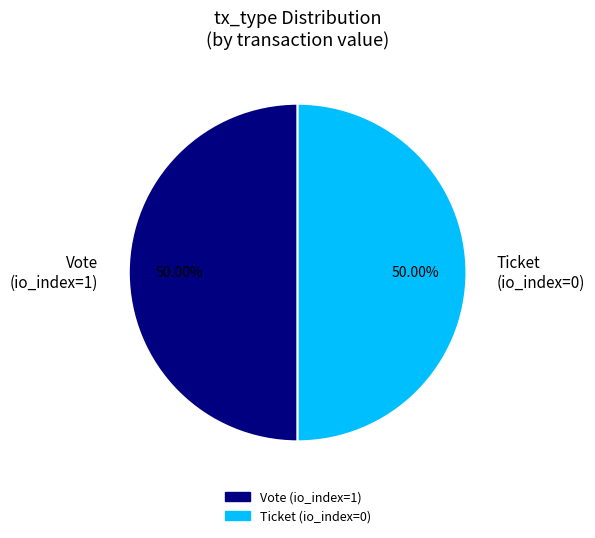

What is the total percentage of Vote (io_index=1) and Ticket (io_index=0)?

100.0%